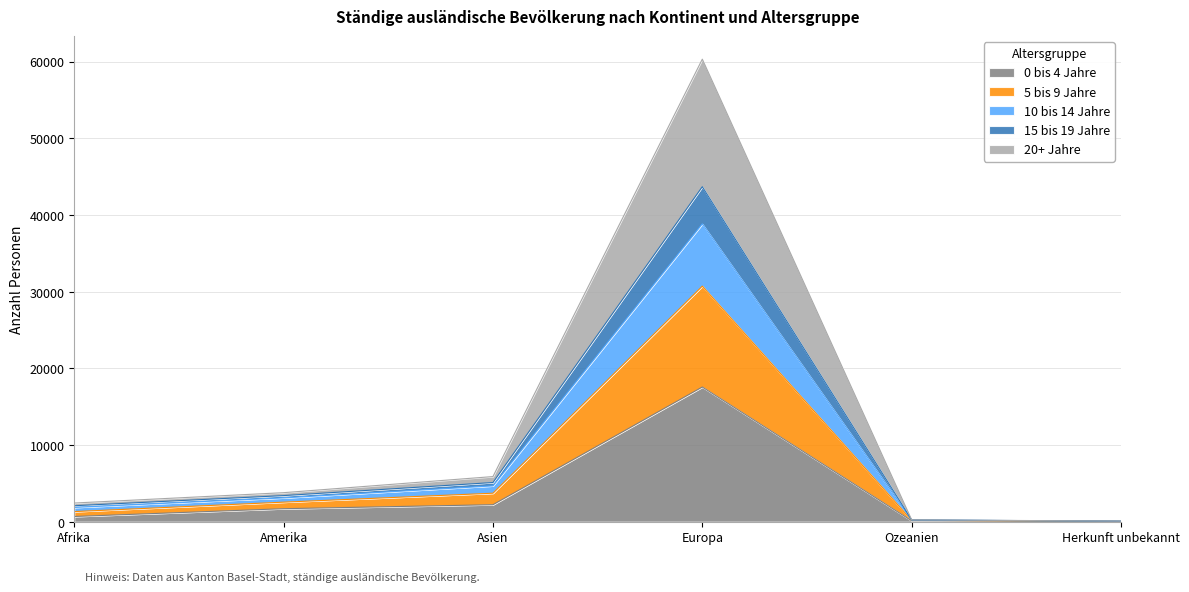

What is the total value across all series at Europa?

60324